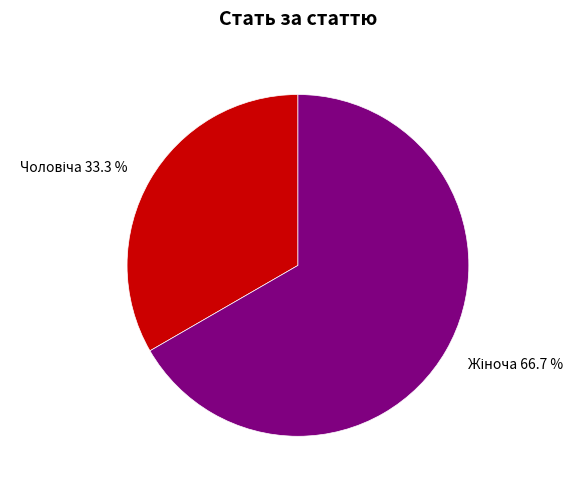

Does any single category account for the majority?

Yes